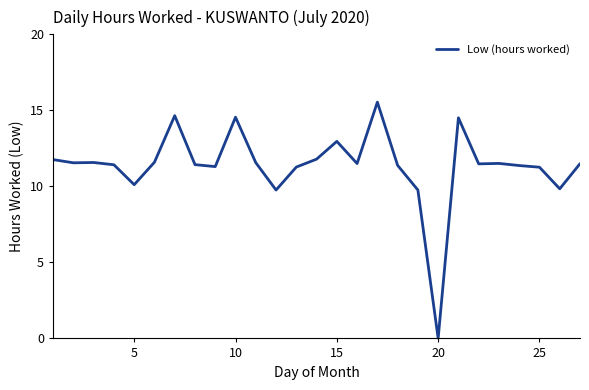

What is the difference between the maximum and minimum values?

15.5